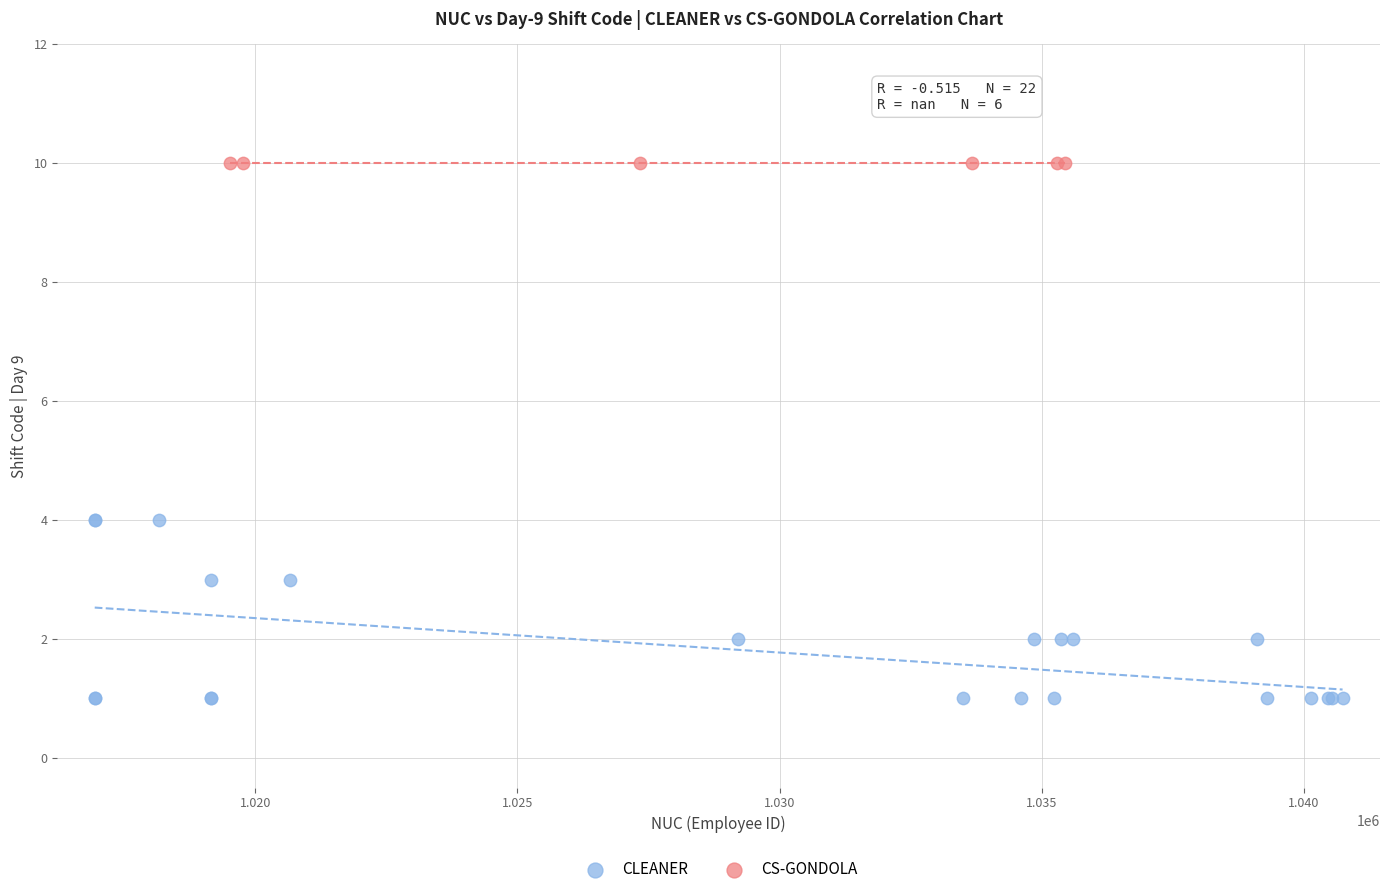

Which series reaches the maximum Y coordinate?

CS-GONDOLA